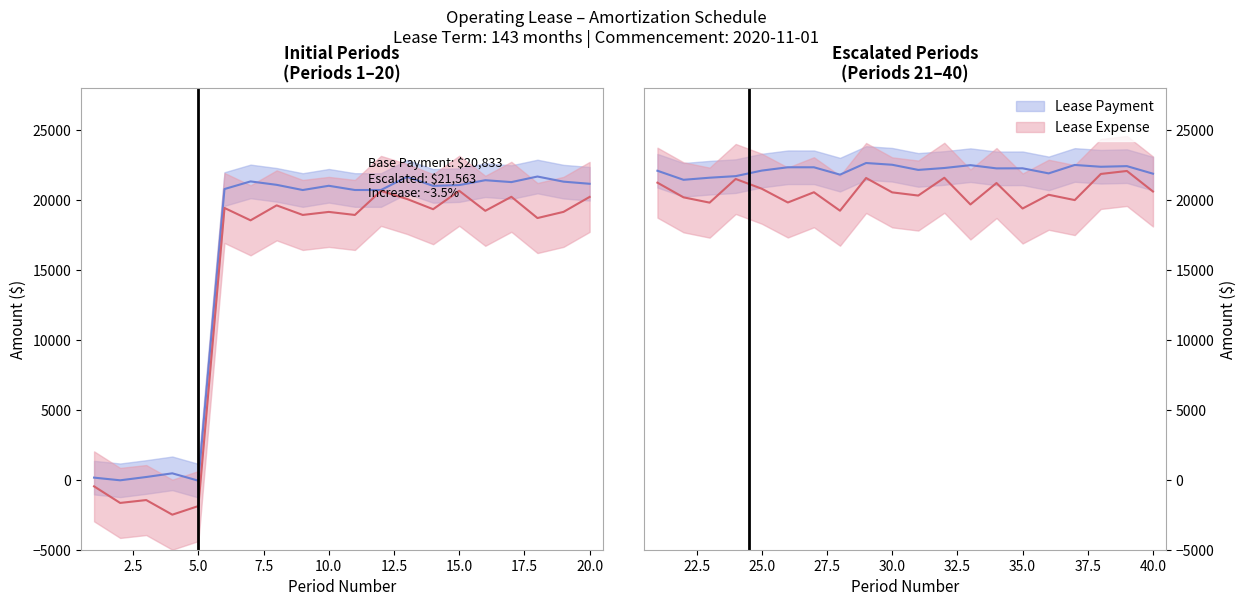

Which series has the largest range (max minus min)?

Lease Expense